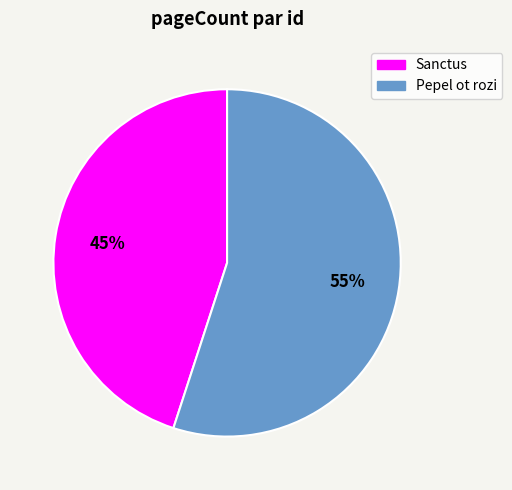

Is there any slice that represents more than half of the pie?

Yes